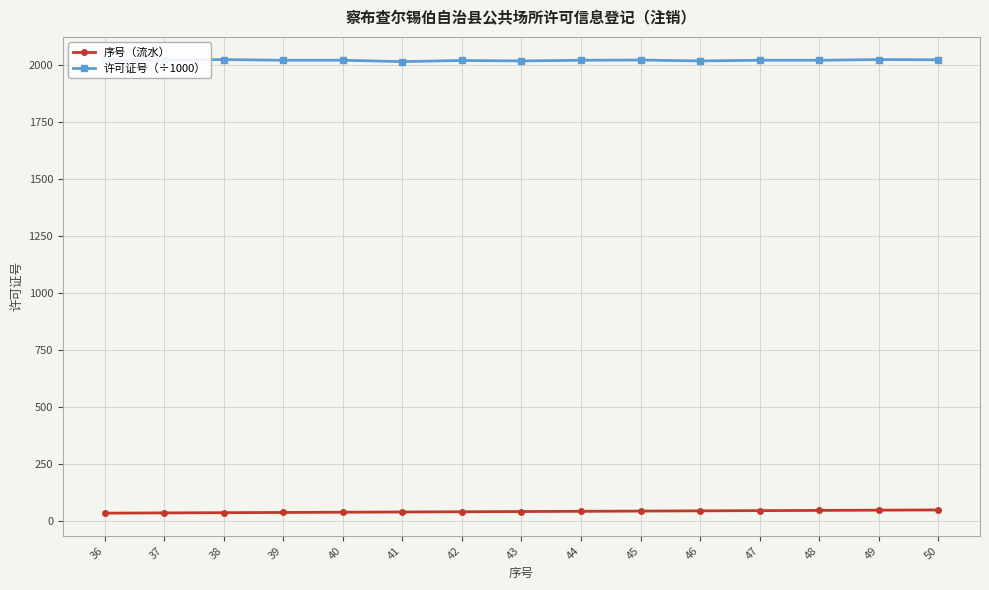

Does the chart display data point markers on the line(s)?

Yes